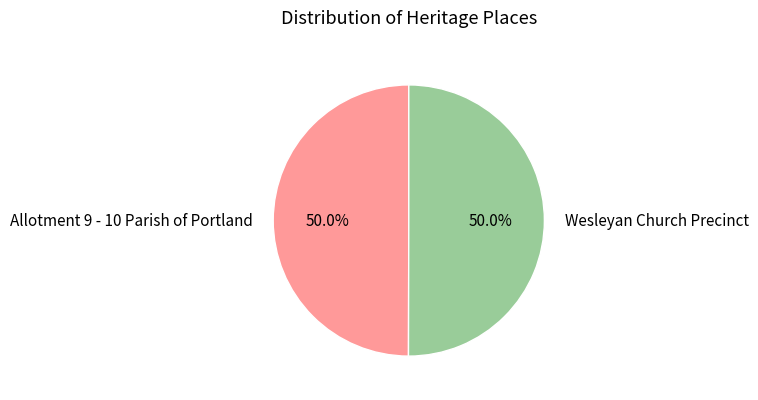

What percentage do Allotment 9 - 10 Parish of Portland and Wesleyan Church Precinct together represent?

100.0%